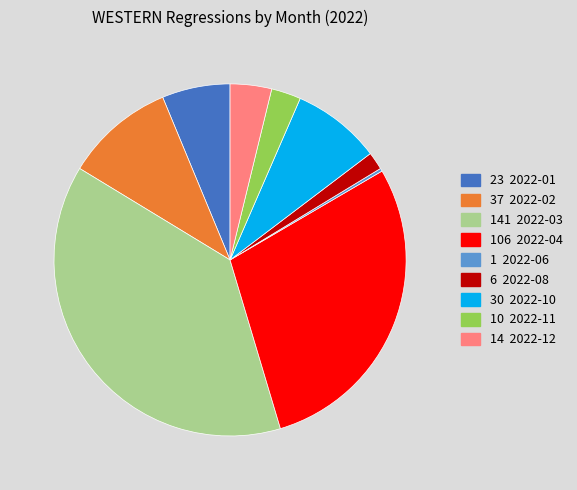

Is there a majority slice in this chart?

No